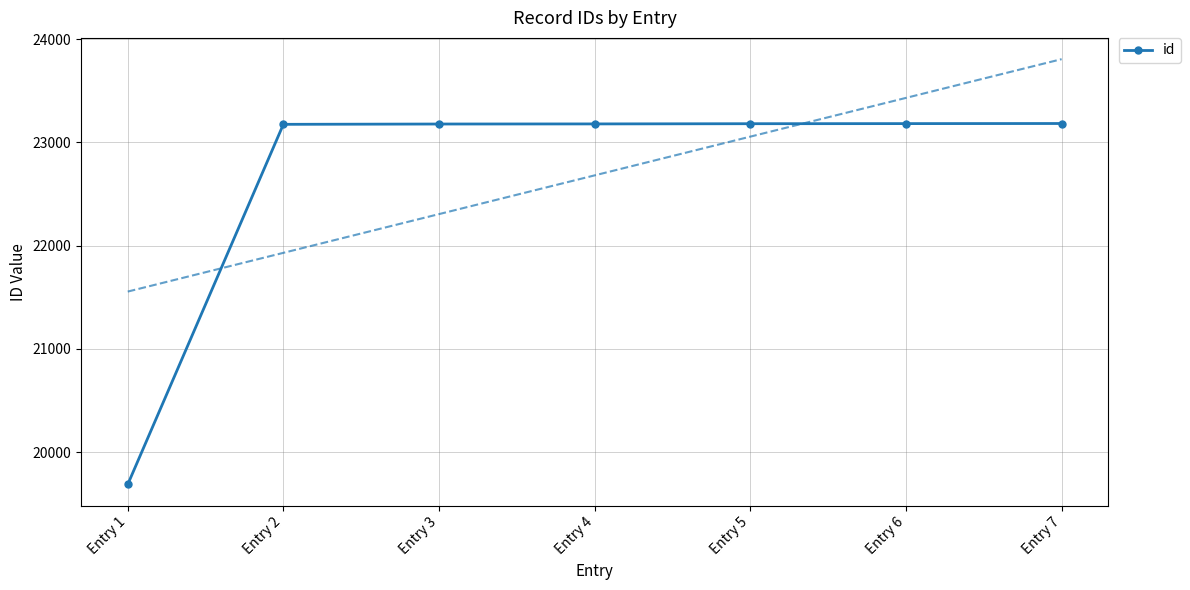

How many values exceed 23179?

3